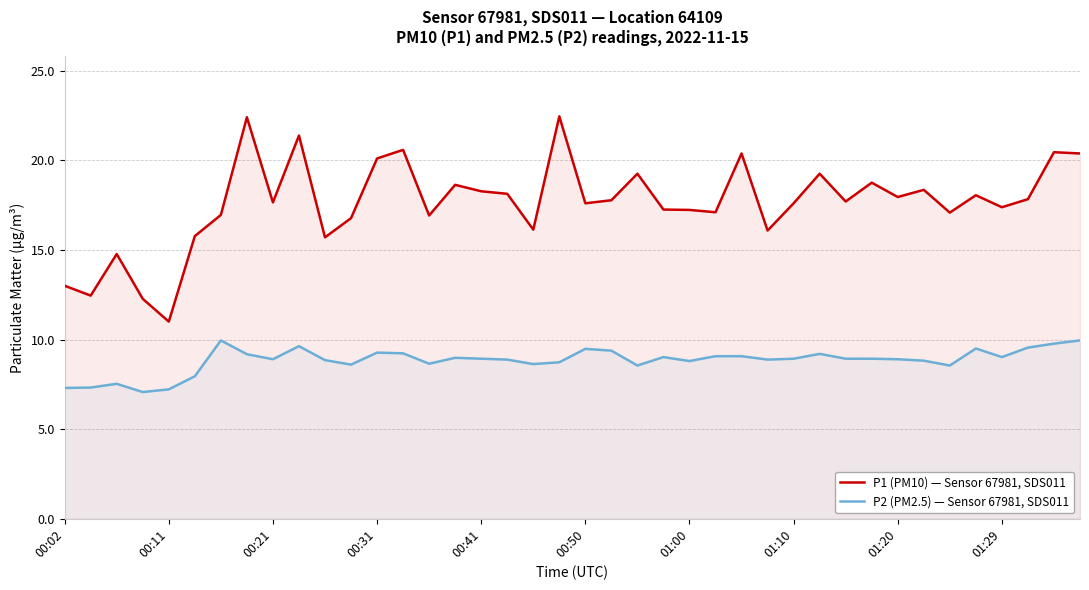

Rank the series by their average value, from highest to lowest.

P1 (PM10) — Sensor 67981, SDS011, P2 (PM2.5) — Sensor 67981, SDS011